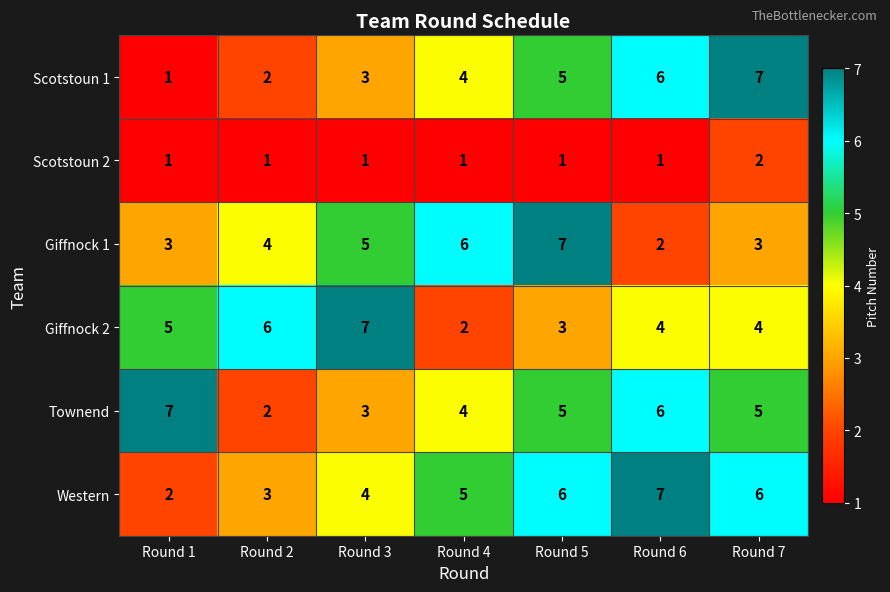

At which label is Giffnock 1 closest to 4?

Round 2